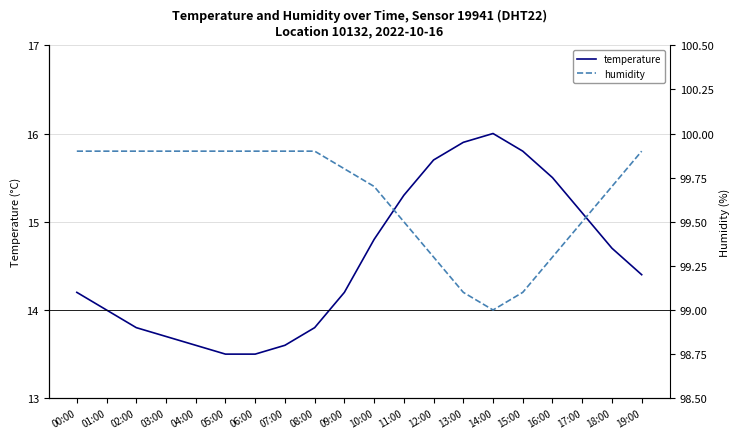

Reading left to right, what are all the values shown in this chart?

temperature: 14.2	14.0	13.8	13.7	13.6	13.5	13.5	13.6	13.8	14.2	14.8	15.3	15.7	15.9	16.0	15.8	15.5	15.1	14.7	14.4
humidity: 99.9	99.9	99.9	99.9	99.9	99.9	99.9	99.9	99.9	99.8	99.7	99.5	99.3	99.1	99.0	99.1	99.3	99.5	99.7	99.9